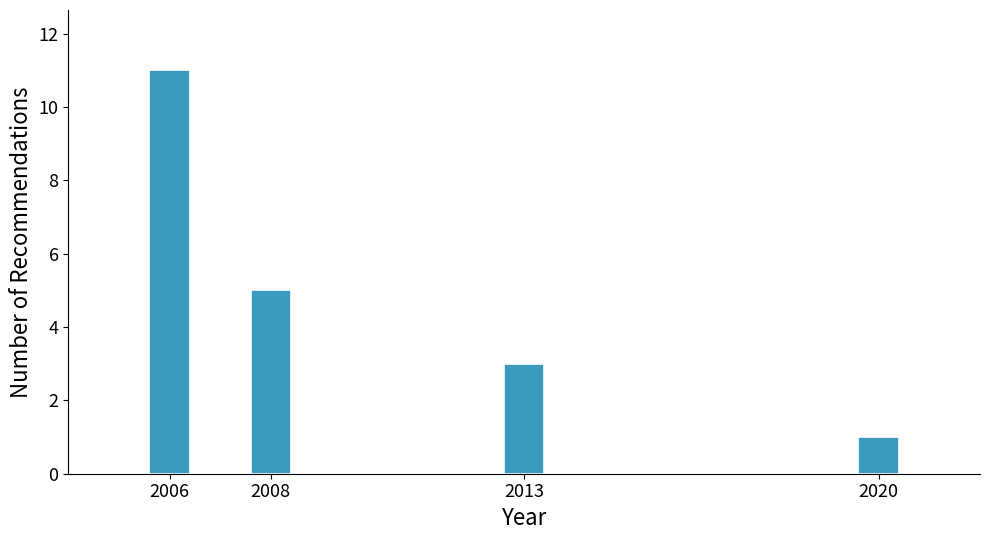

Reading right to left, what are all the values shown in this chart?

2020=1	2013=3	2008=5	2006=11